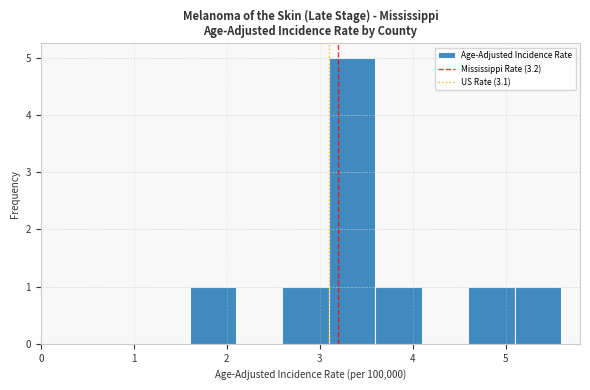

How tall is the bar that spans 3.6 to 4.1 on the x-axis? The values are not printed on the chart, so give them approximately, as read against the axis.

1